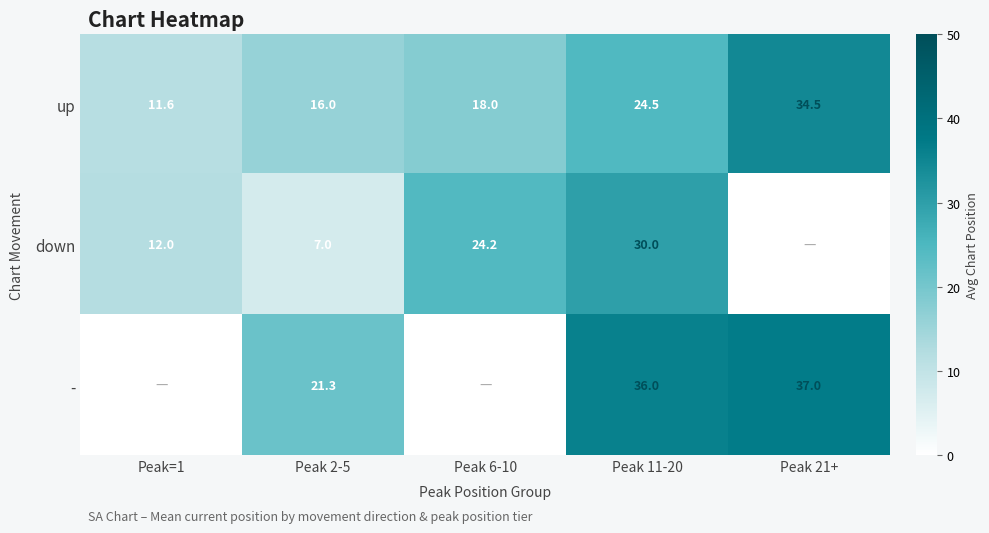

What is the average value of the up series?

20.9